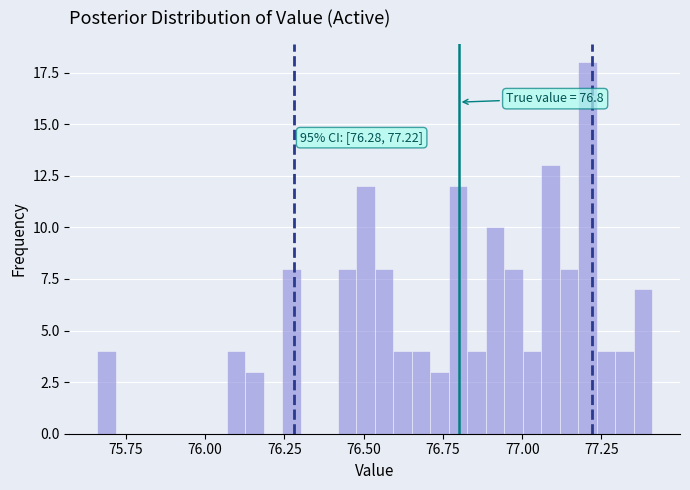

Read against the x-axis, roughly where is the centre of the tallest bar?

77.20